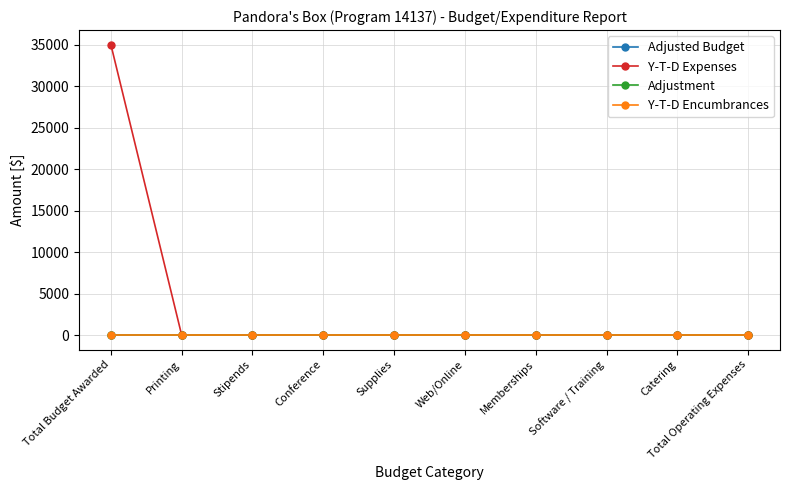

Is it true that Adjustment equals 0 at Conference?

True